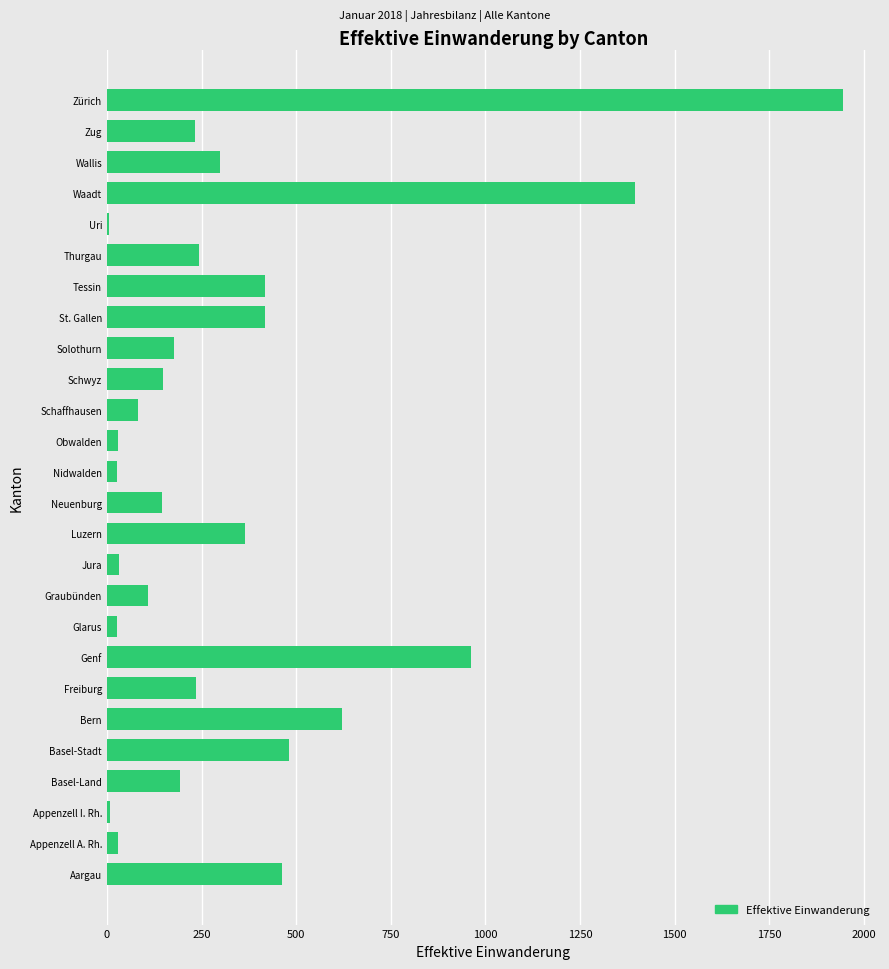

Is it true that the value at Neuenburg is 146?

True